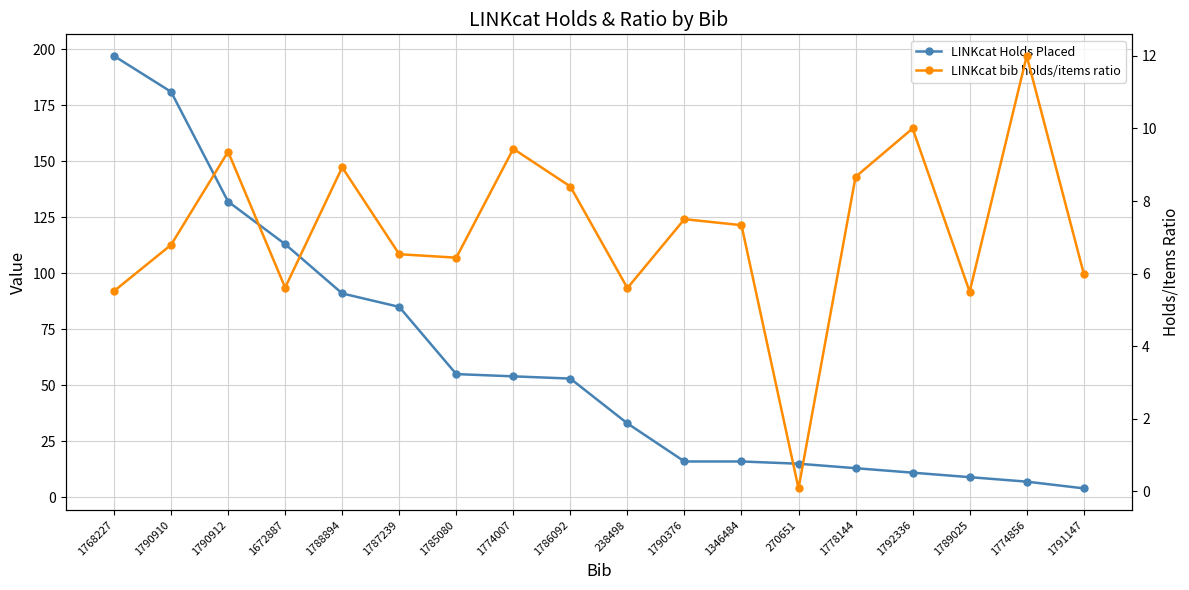

How many lines are shown in the chart?

2